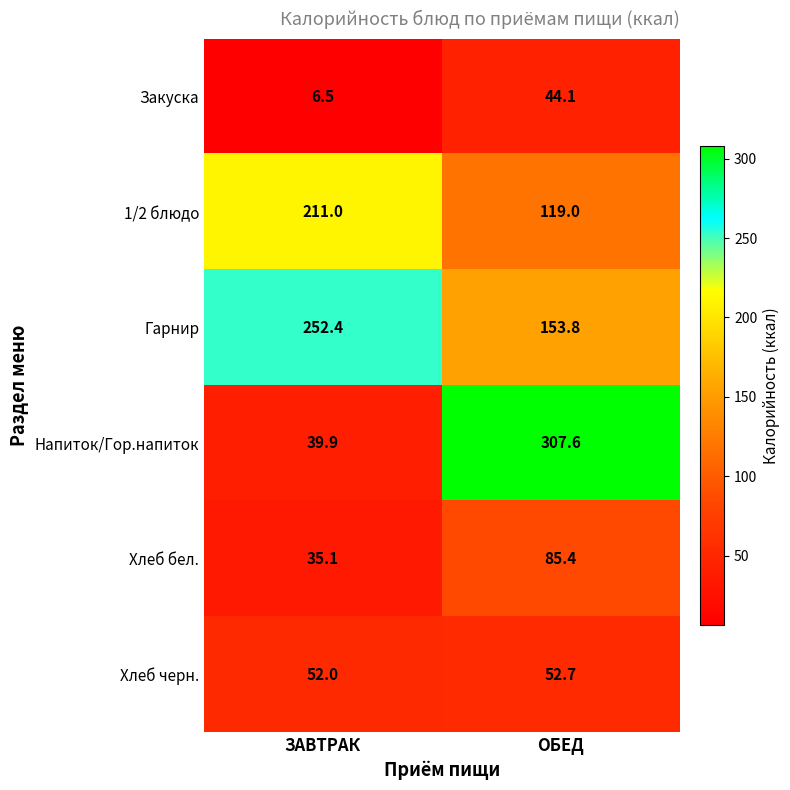

What is the greatest value displayed?

307.6